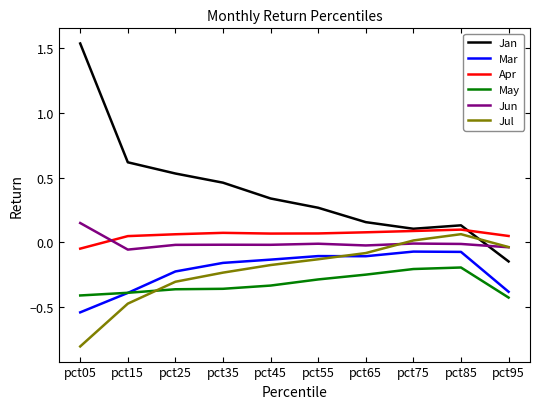

True or false: May and Apr intersect in this chart.

False